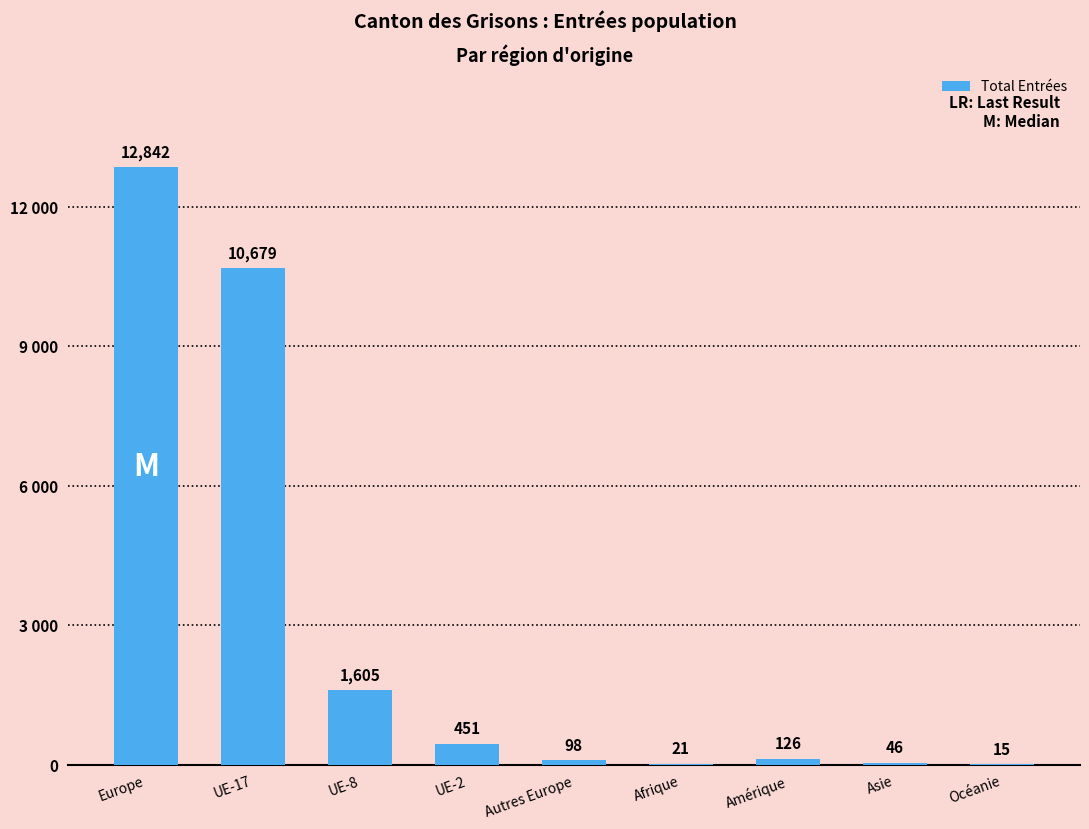

Are the bars horizontal?

No